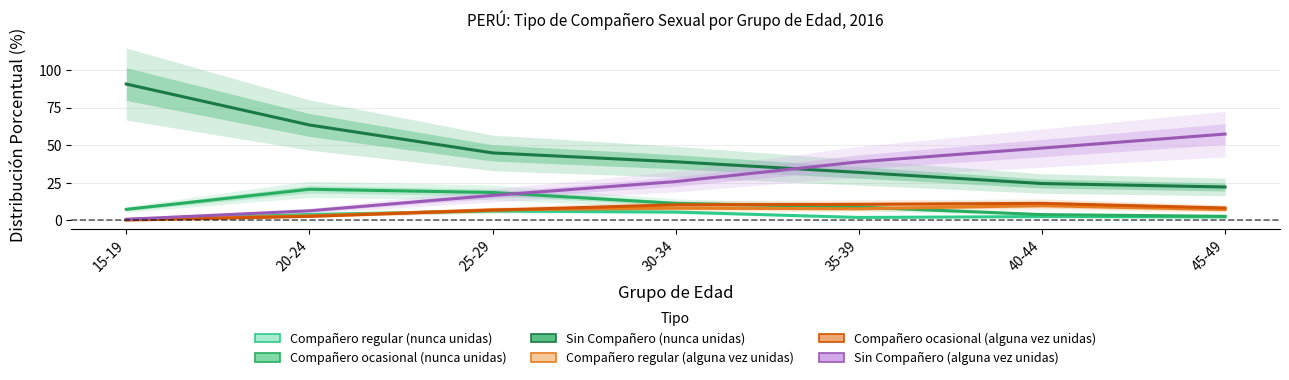

Rank the categories by Sin Compañero (alguna vez unidas) value from lowest to highest.

15-19, 20-24, 25-29, 30-34, 35-39, 40-44, 45-49